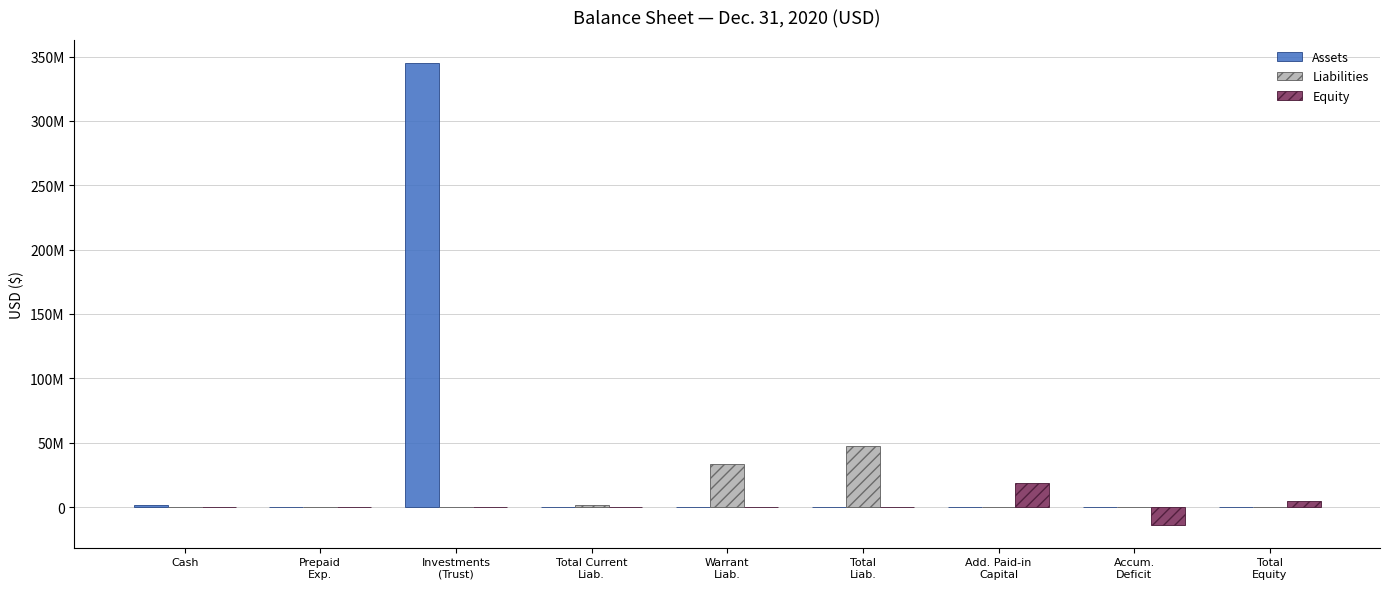

Reading right to left, transcribe all the data shown in this chart.

Assets: Total
Equity=0	Accum.
Deficit=0	Add. Paid-in
Capital=0	Total
Liab.=0	Warrant
Liab.=0	Total Current
Liab.=0	Investments
(Trust)=345018957	Prepaid
Exp.=345938	Cash=1313454
Liabilities: Total
Equity=0	Accum.
Deficit=0	Add. Paid-in
Capital=0	Total
Liab.=47394423	Warrant
Liab.=33634340	Total Current
Liab.=1685083	Investments
(Trust)=0	Prepaid
Exp.=0	Cash=0
Equity: Total
Equity=5000006	Accum.
Deficit=-13612039	Add. Paid-in
Capital=18610675	Total
Liab.=0	Warrant
Liab.=0	Total Current
Liab.=0	Investments
(Trust)=0	Prepaid
Exp.=0	Cash=0